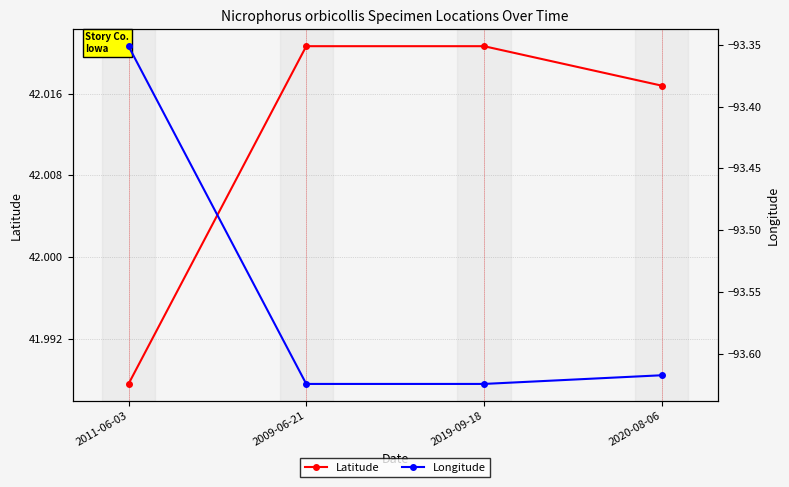

Read the Latitude value at 2011-06-03.

42.0